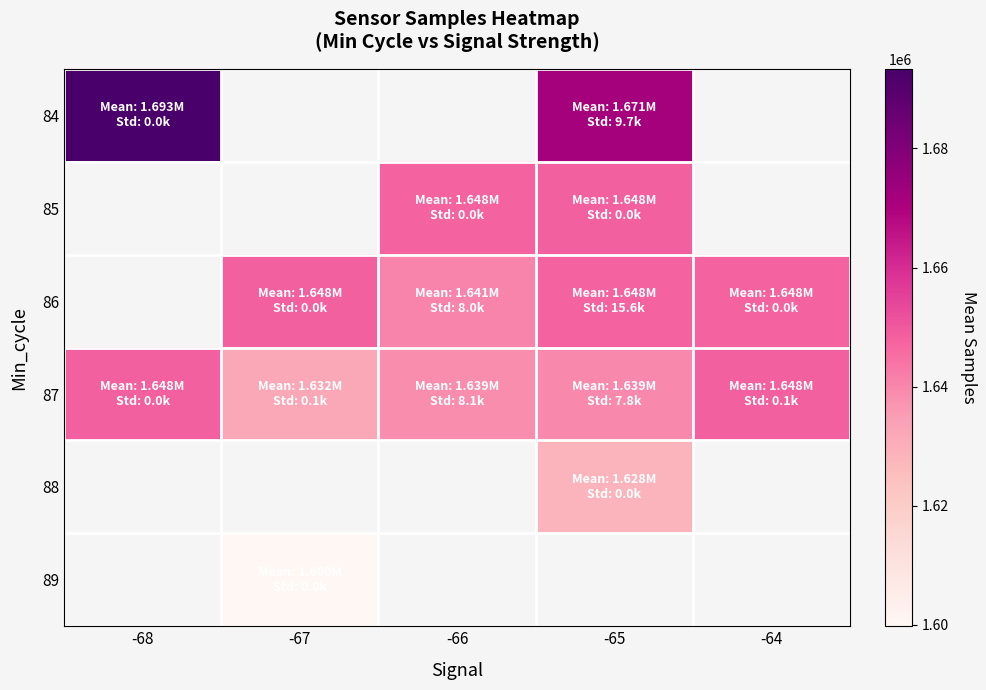

How many series are shown in this chart?

6